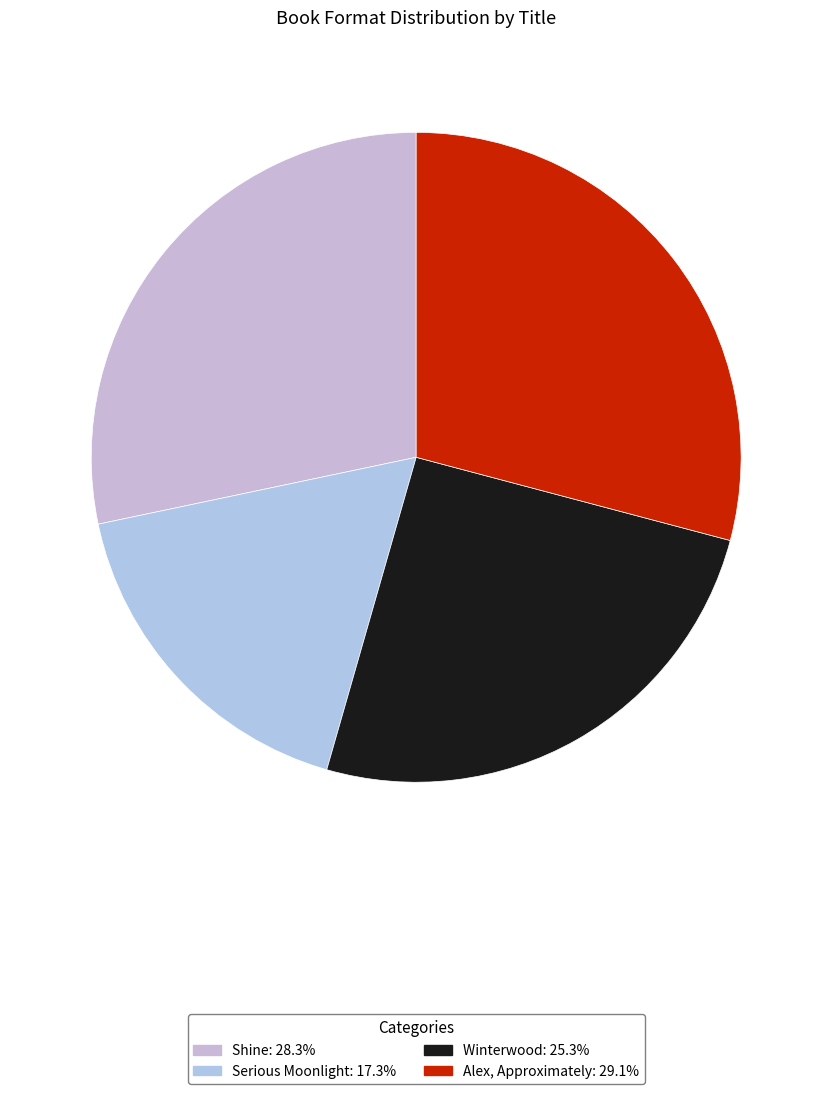

Is there a majority slice in this chart?

No